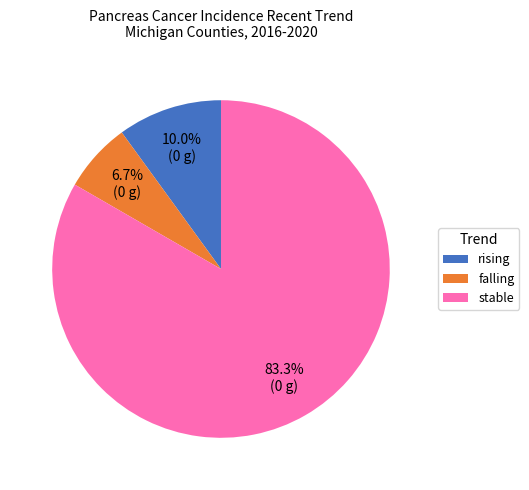

Rank the categories by value from highest to lowest.

stable, rising, falling